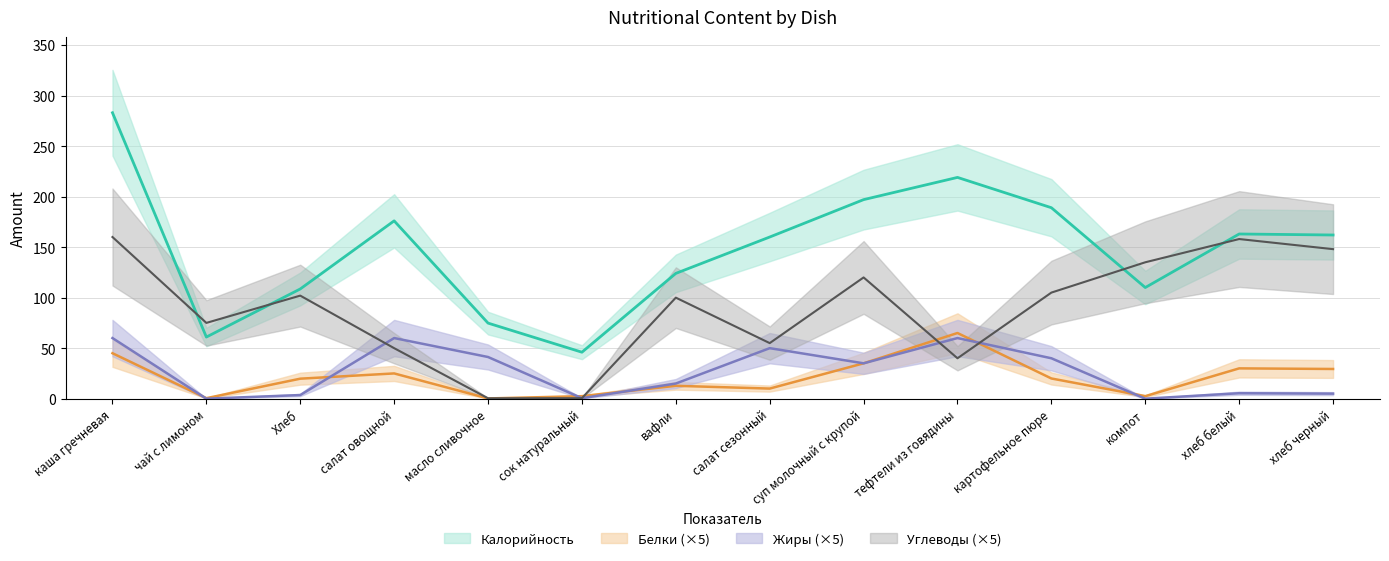

True or false: Жиры has a value of 0.8 at сок натуральный.

False